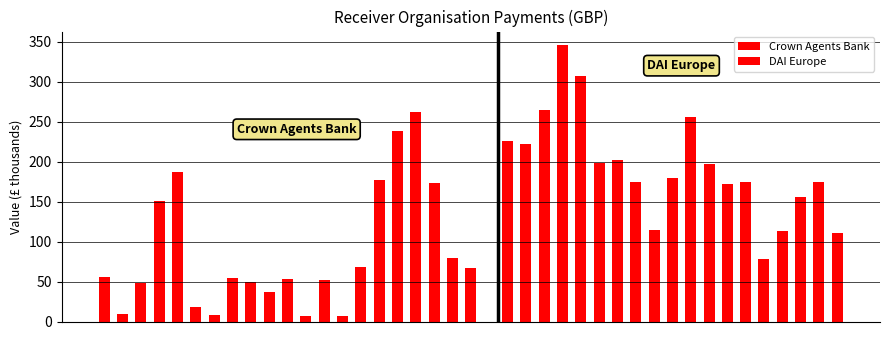

Are the bars grouped side by side (vs. stacked)?

No